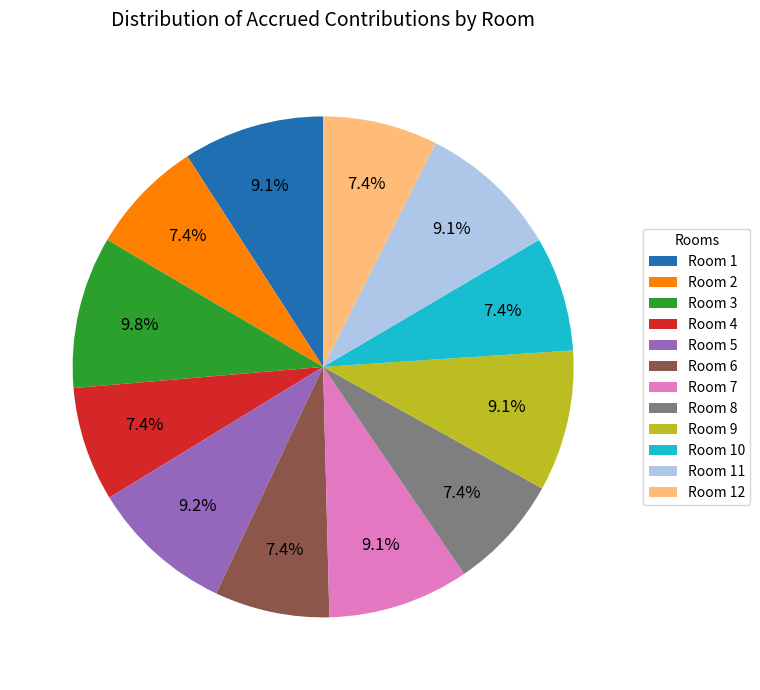

What is the largest slice in the pie chart?

Room 3